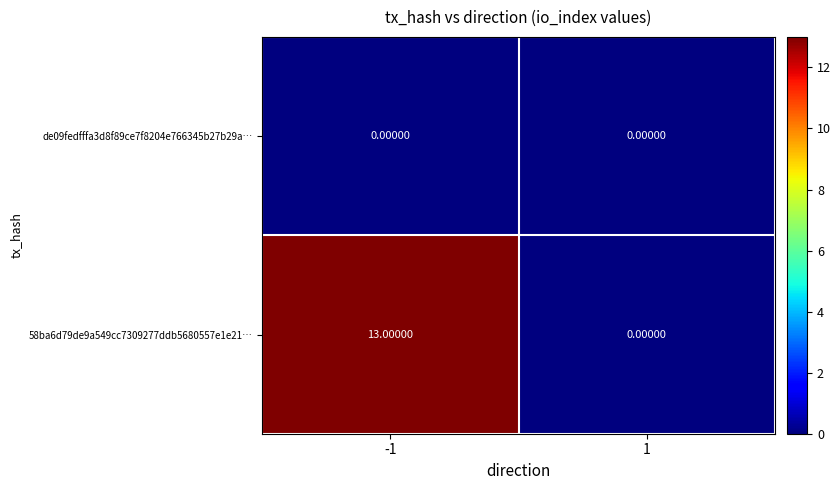

What is the difference between the maximum and minimum values in the 58ba6d79de9a549cc7309277ddb5680557e1e21… series?

13